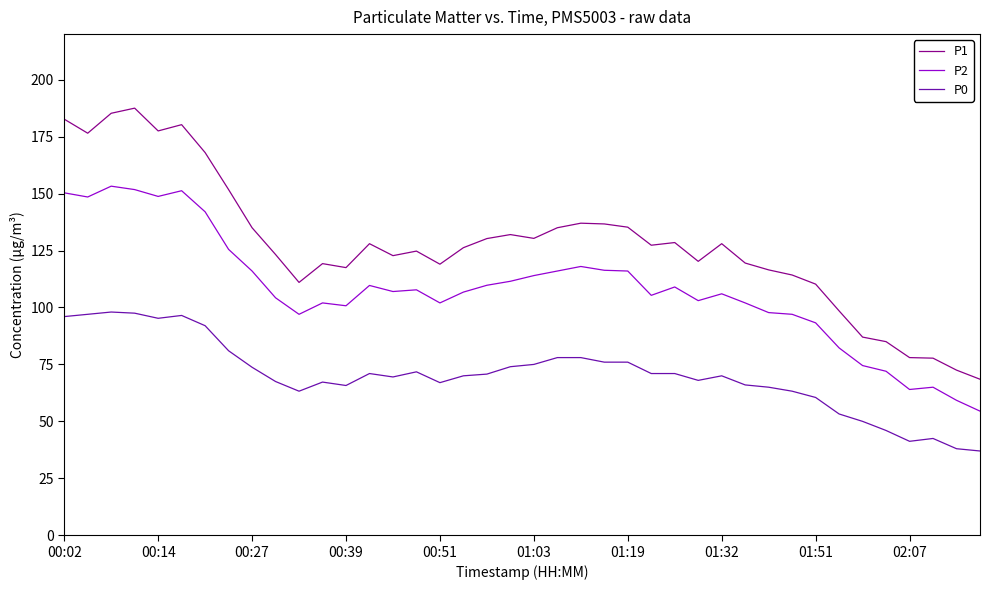

Which series has the largest range (max minus min)?

P1